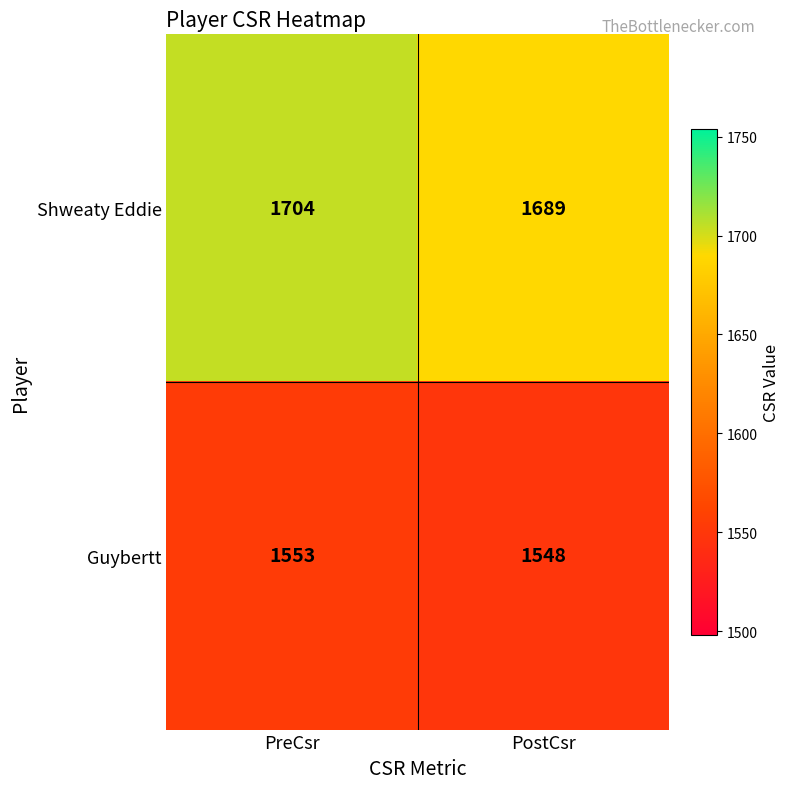

At PreCsr, list the series in order from largest to smallest.

Shweaty Eddie, Guybertt